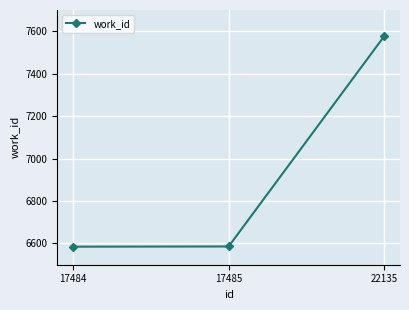

What is the average value?

6916